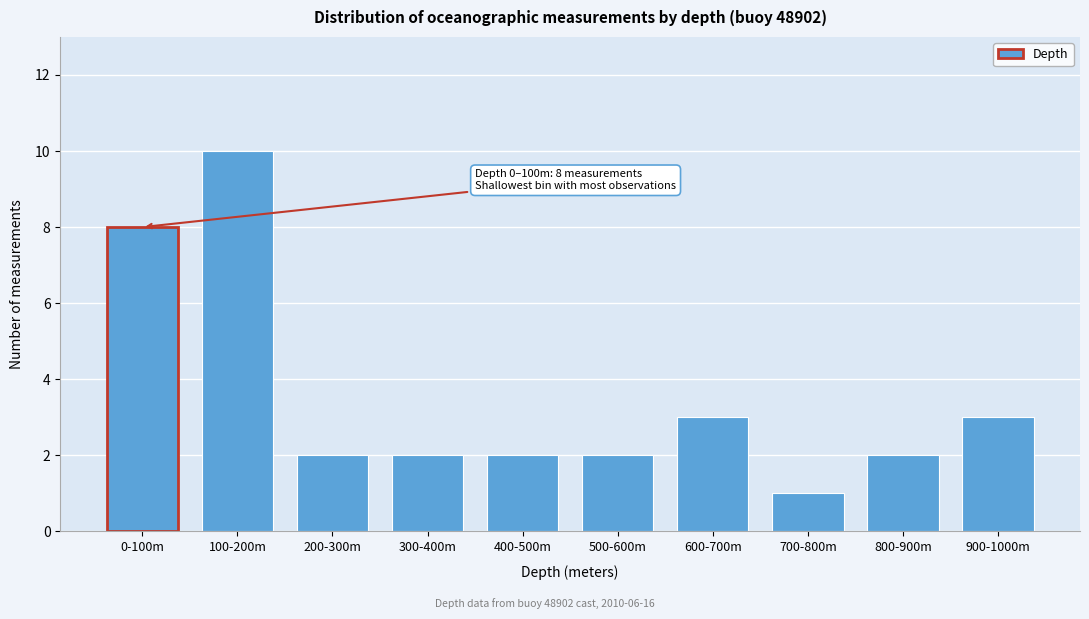

Reading right to left, what are all the values shown in this chart?

900-1000m=3	800-900m=2	700-800m=1	600-700m=3	500-600m=2	400-500m=2	300-400m=2	200-300m=2	100-200m=10	0-100m=8